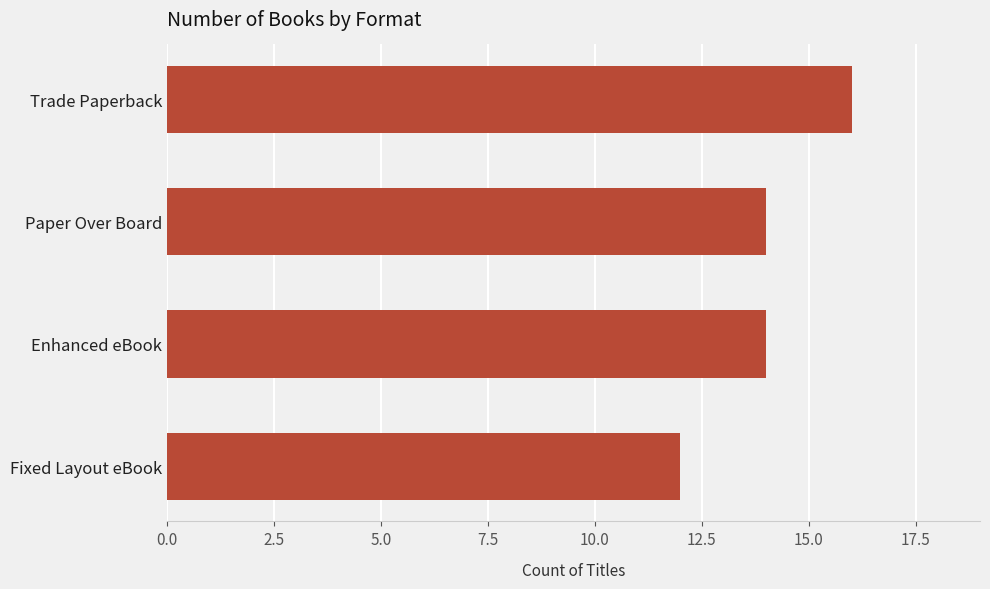

Read the value at Fixed Layout eBook.

12